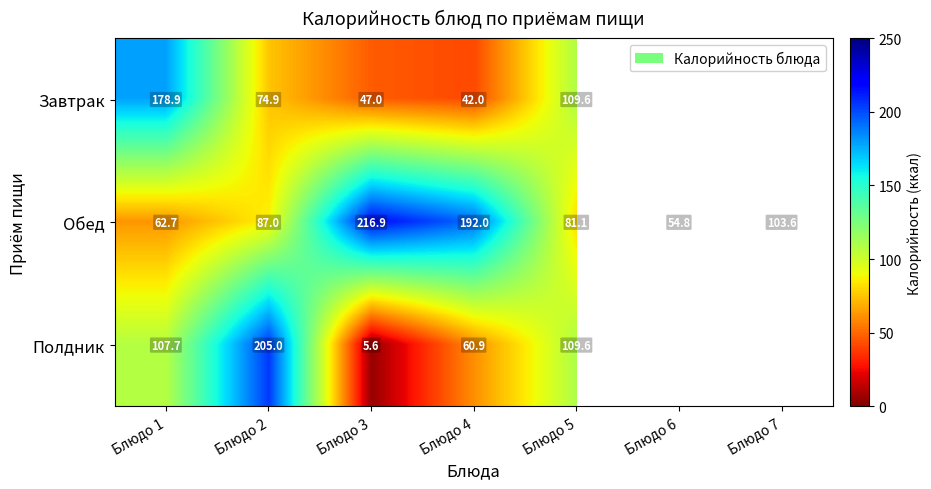

At Блюдо 4, list the series in order from largest to smallest.

Обед, Полдник, Завтрак